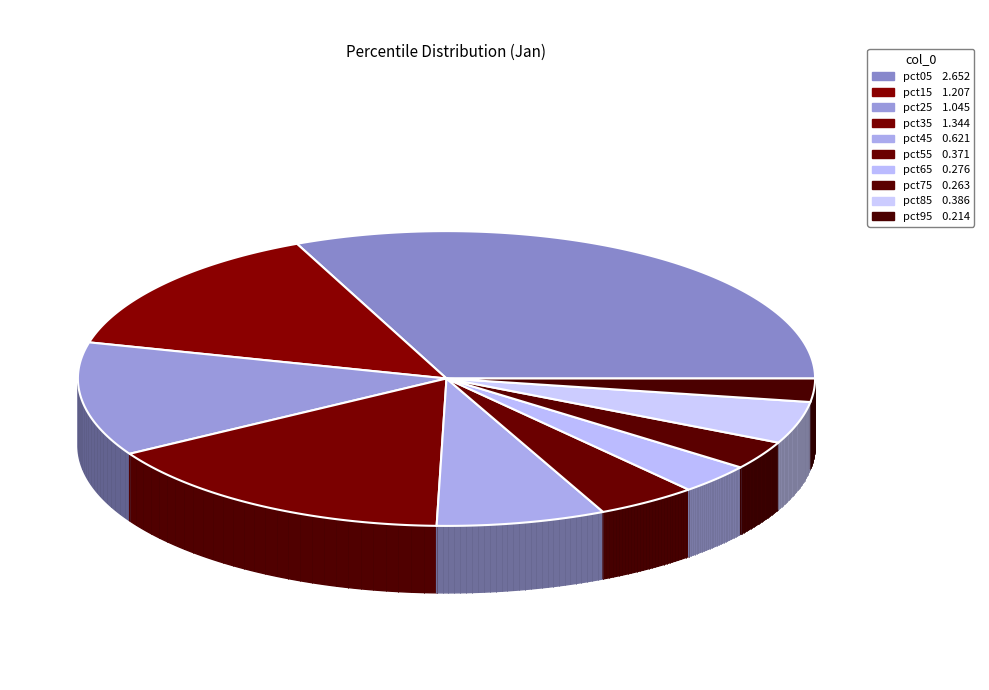

Combined, what portion of the pie is pct15 and pct25?

26.9%